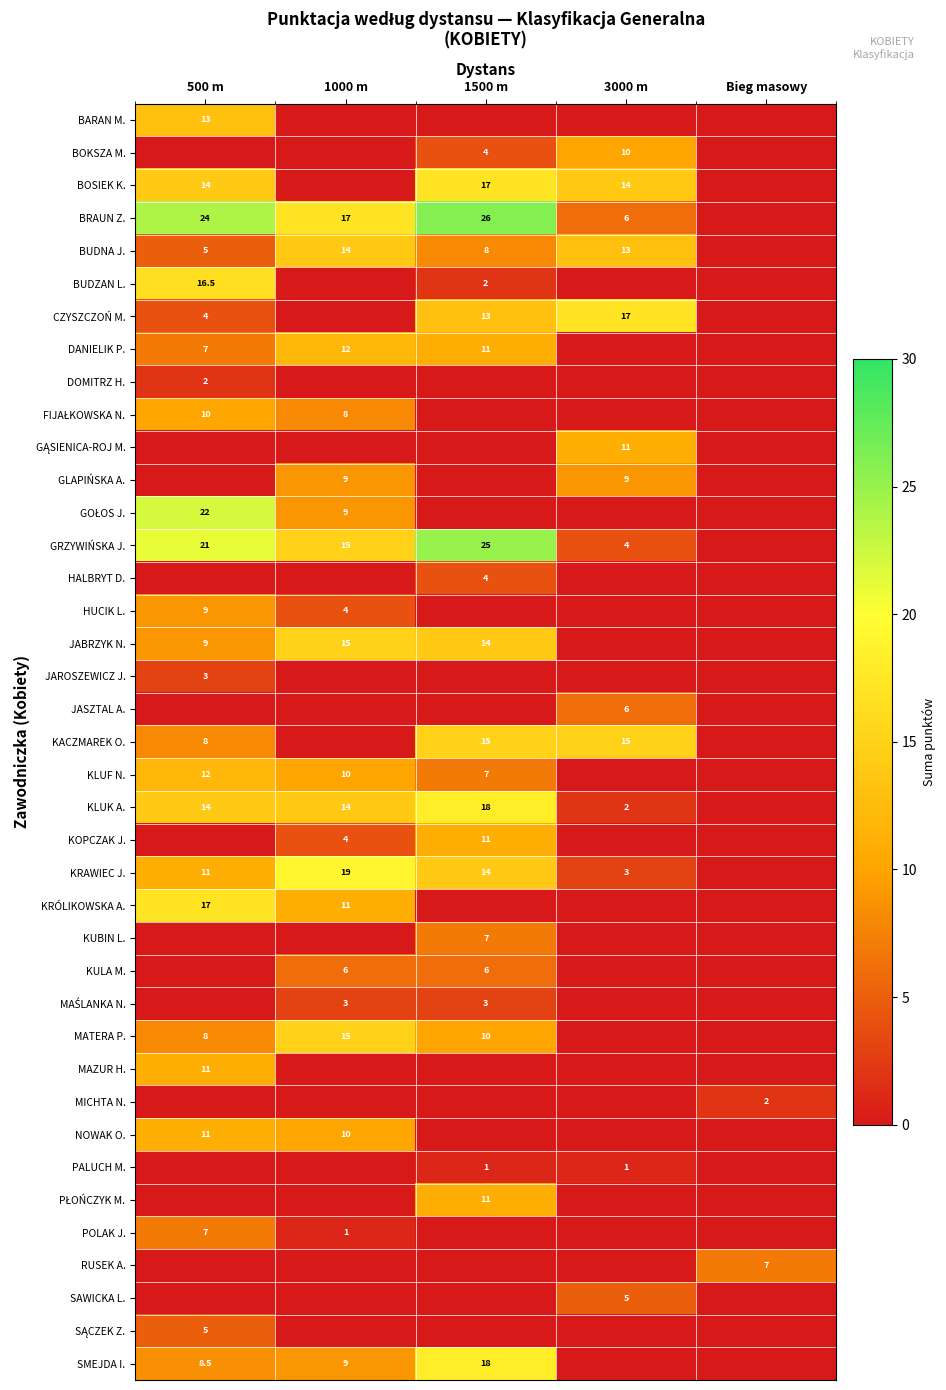

Is the value of MATERA P. at 500 m greater than the value of JASZTAL A. at 3000 m?

Yes